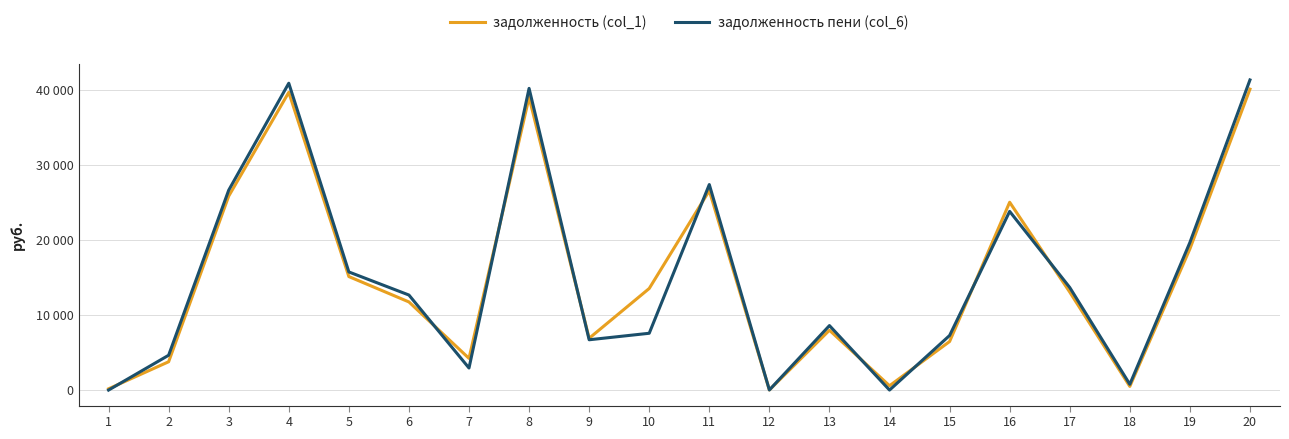

List the series in order of their peak value, lowest first.

задолженность (col_1), задолженность пени (col_6)